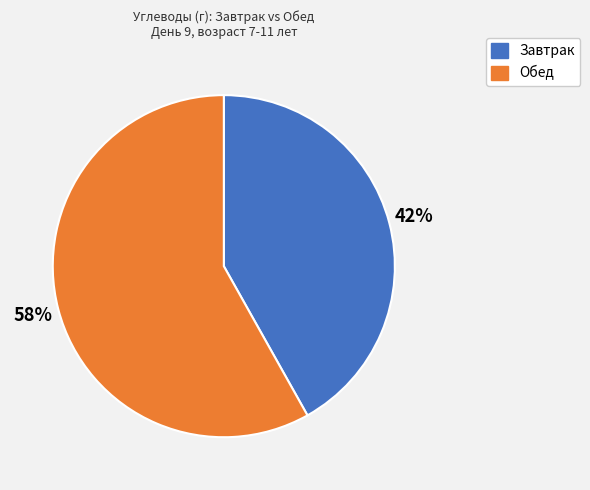

Which category has the smallest portion of the pie?

Завтрак